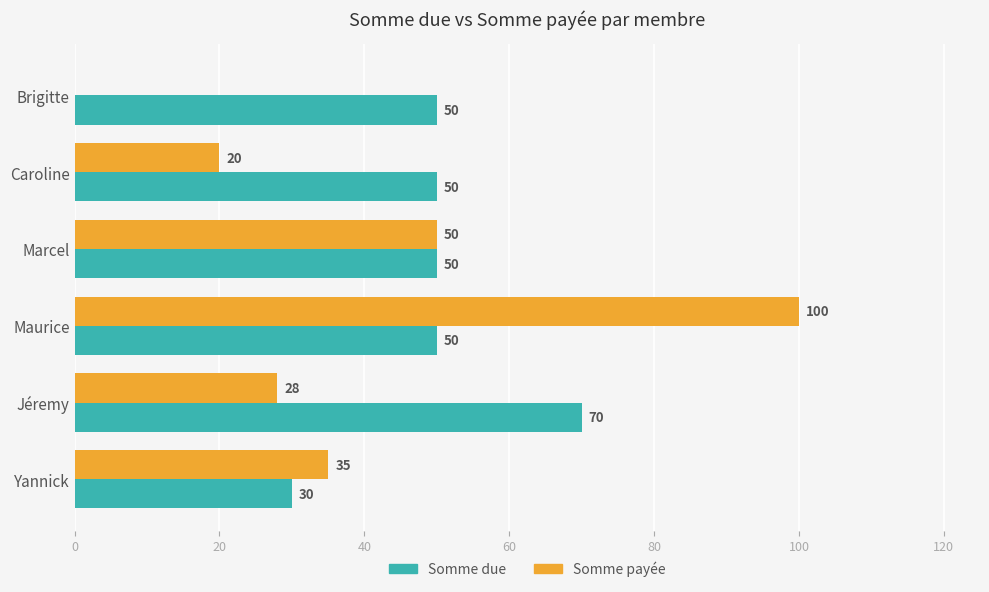

Which label corresponds to the largest value in the chart?

Maurice